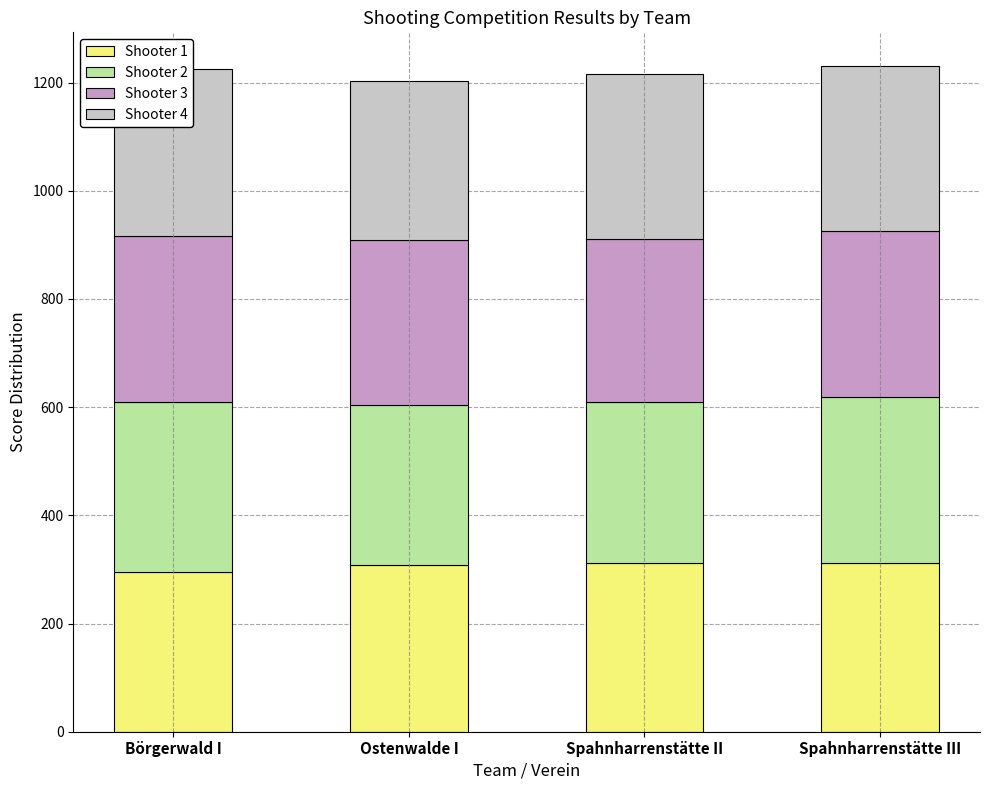

Read the Shooter 1 value at Spahnharrenstätte II.

312.0